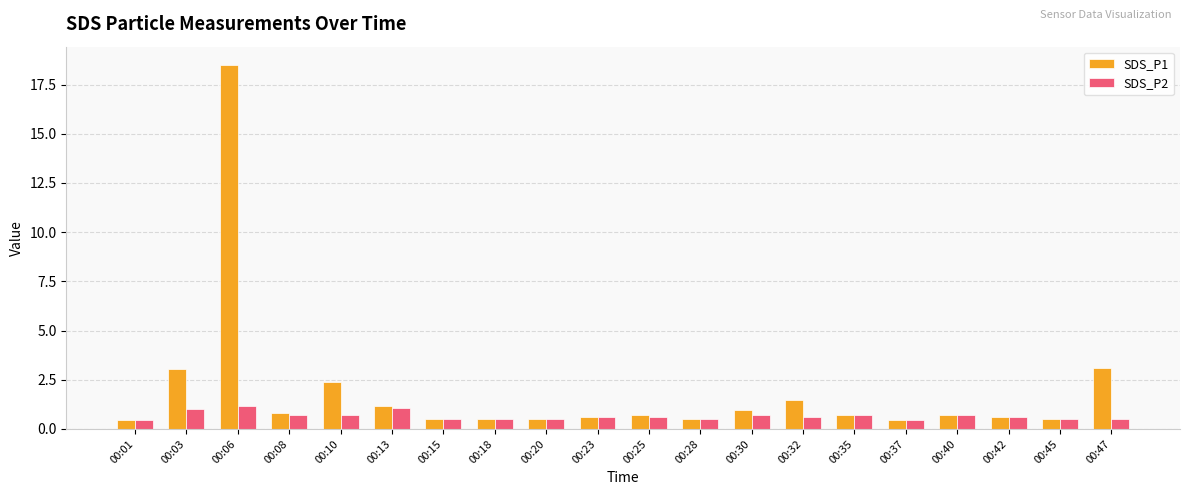

Between 00:08 and 00:47, which series saw the biggest shift?

SDS_P1